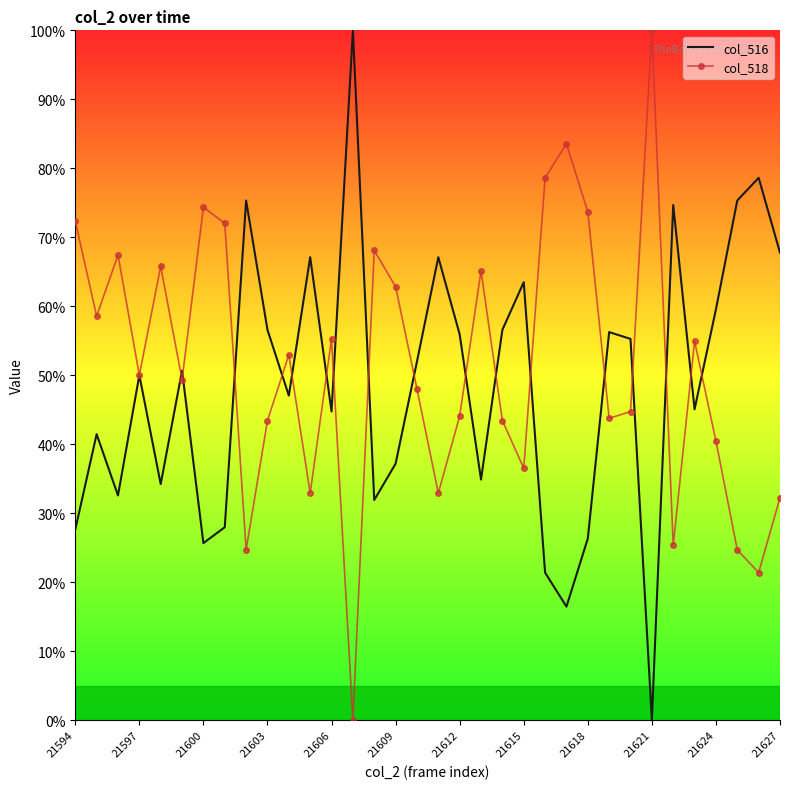

After their last crossing, which series has the higher values: col_518 or col_516?

col_516